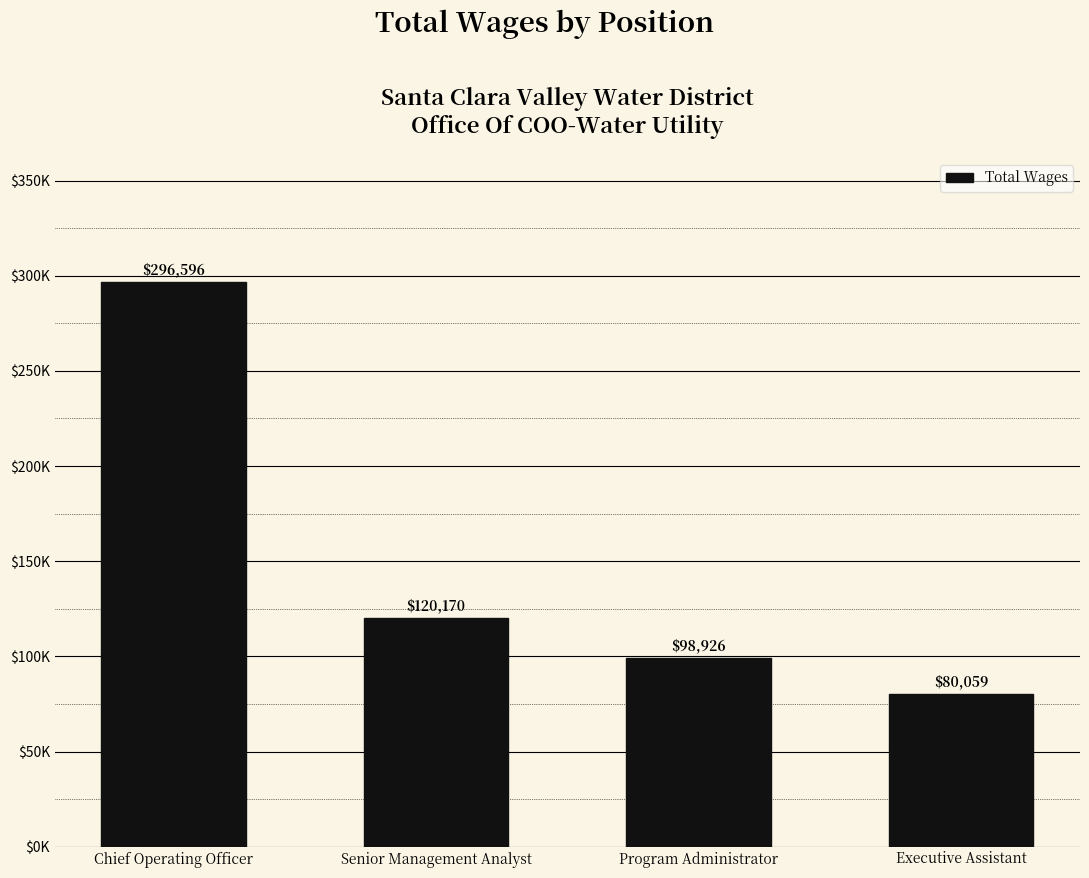

Does the chart contain any negative values?

No